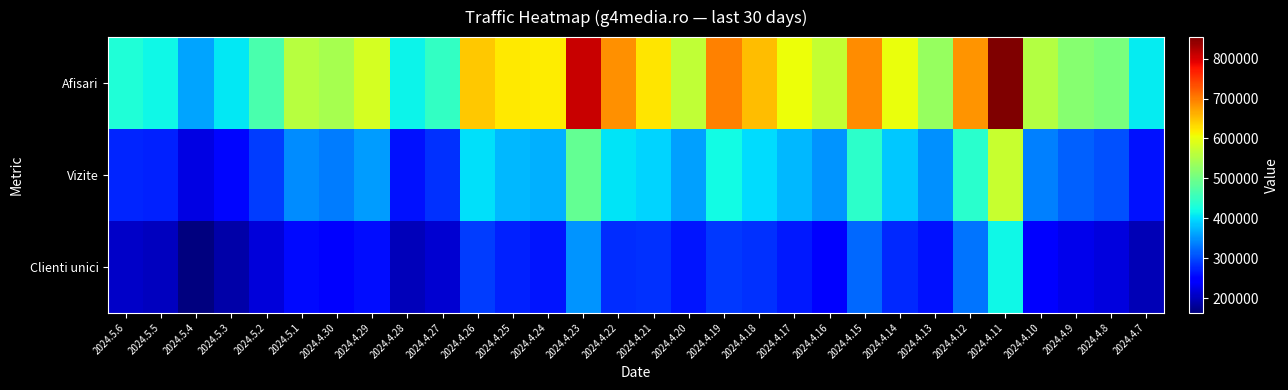

What is the spread (max minus min) of values at 2024.5.6?

225109